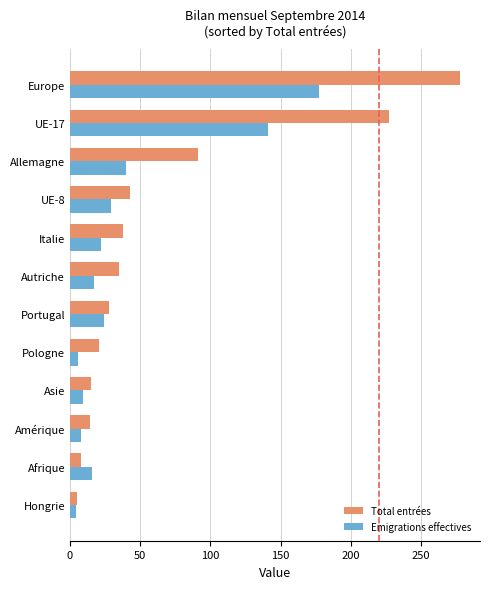

What are all the series names shown in the legend?

Total entrées, Emigrations effectives